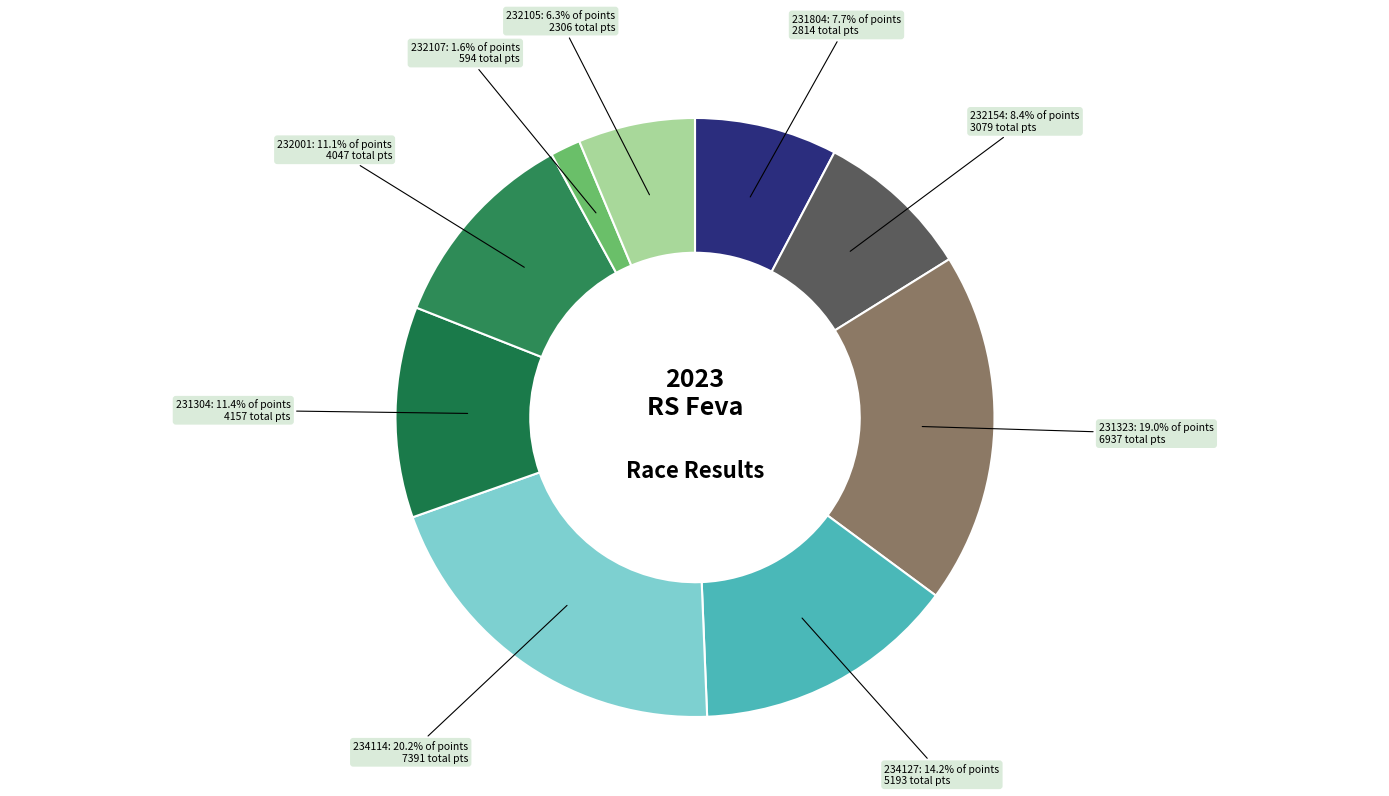

What is the smallest slice in the pie chart?

232107